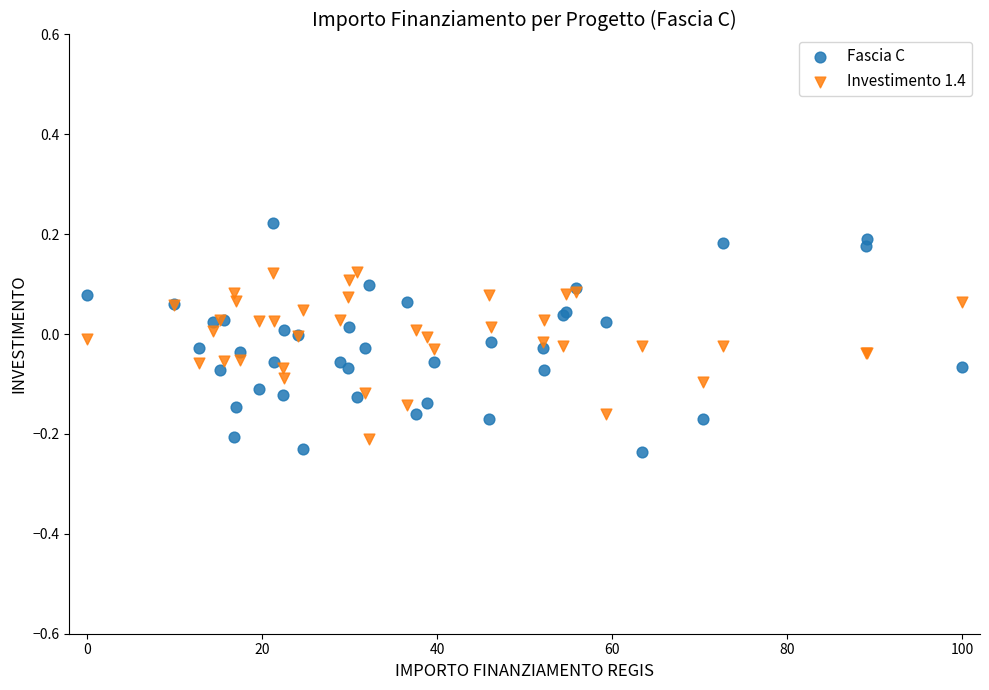

Which series reaches the maximum Y coordinate?

Fascia C